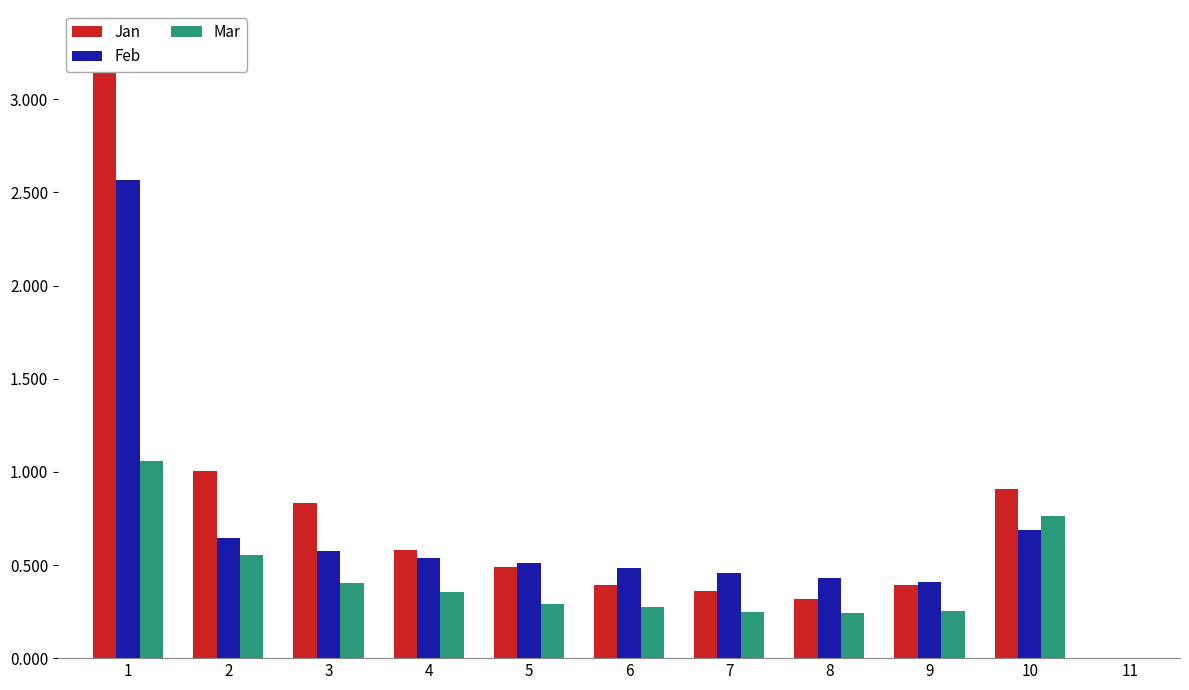

Which series has the widest spread of values?

Jan